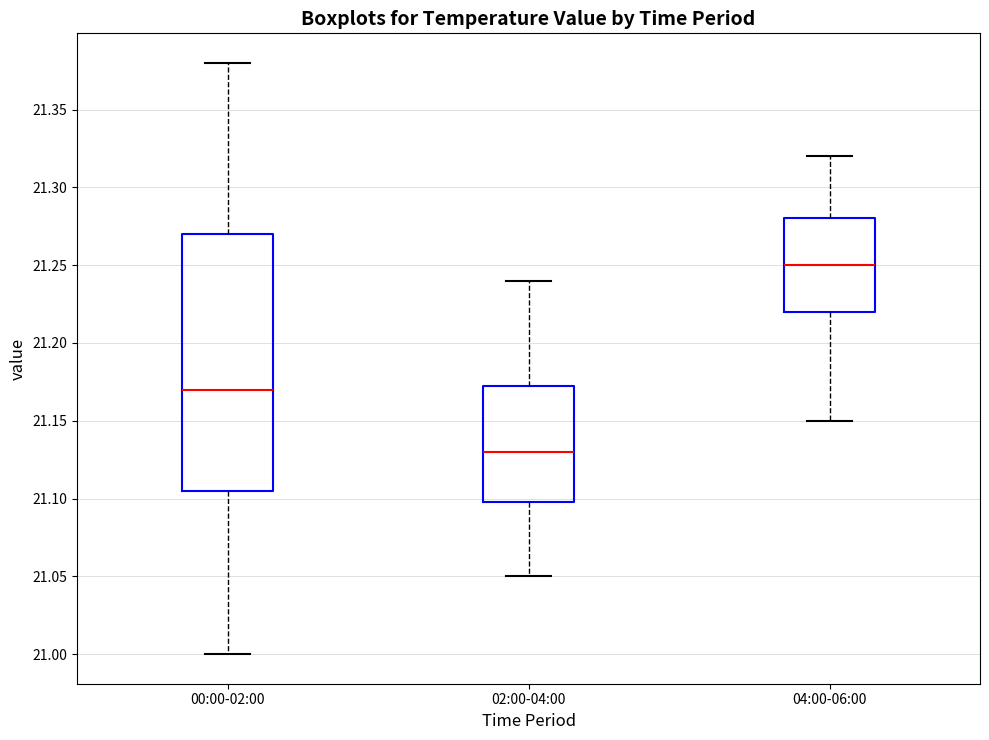

Reading left to right, read every box against the y-axis: the position of its median line, the range the box covers, and the ends of its whiskers. The values are not printed on the chart, so give them approximately, as read against the axis.

00:00-02:00: median 21.170, box 21.105 to 21.270, whiskers 21.000 to 21.380
02:00-04:00: median 21.130, box 21.100 to 21.175, whiskers 21.050 to 21.240
04:00-06:00: median 21.250, box 21.220 to 21.280, whiskers 21.150 to 21.320